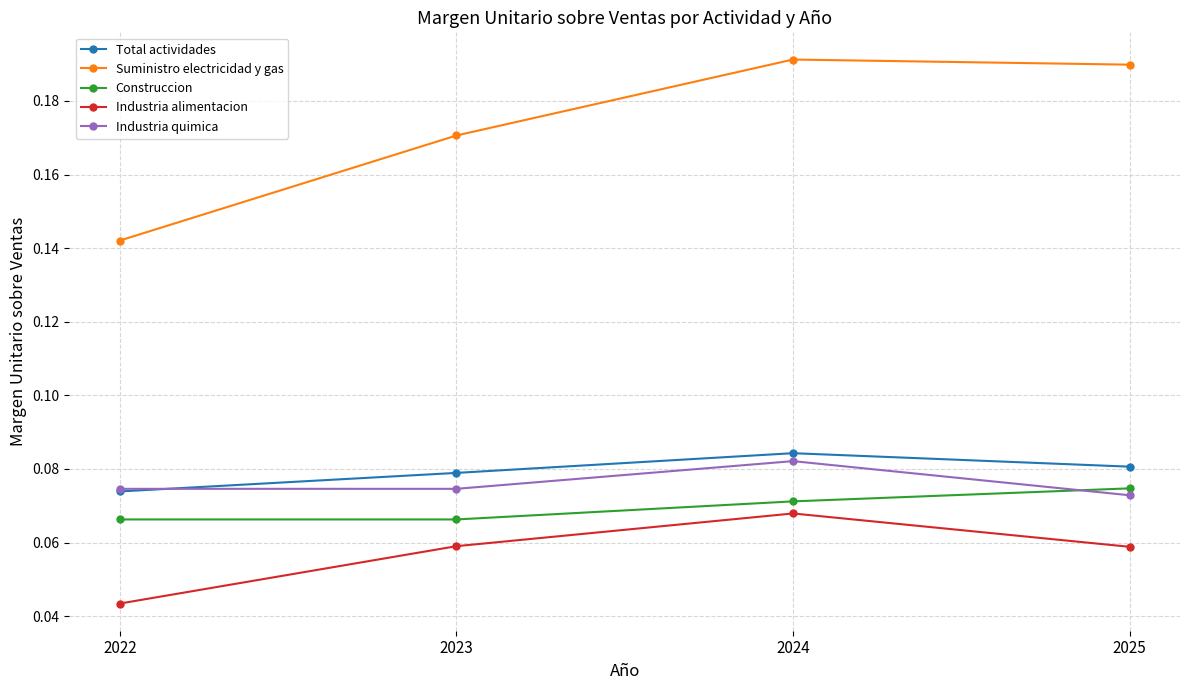

What is the total value across all series at 2022?

0.4